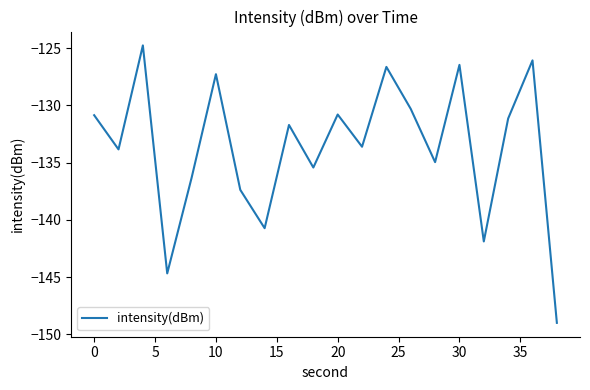

What is the greatest value displayed?

-124.8